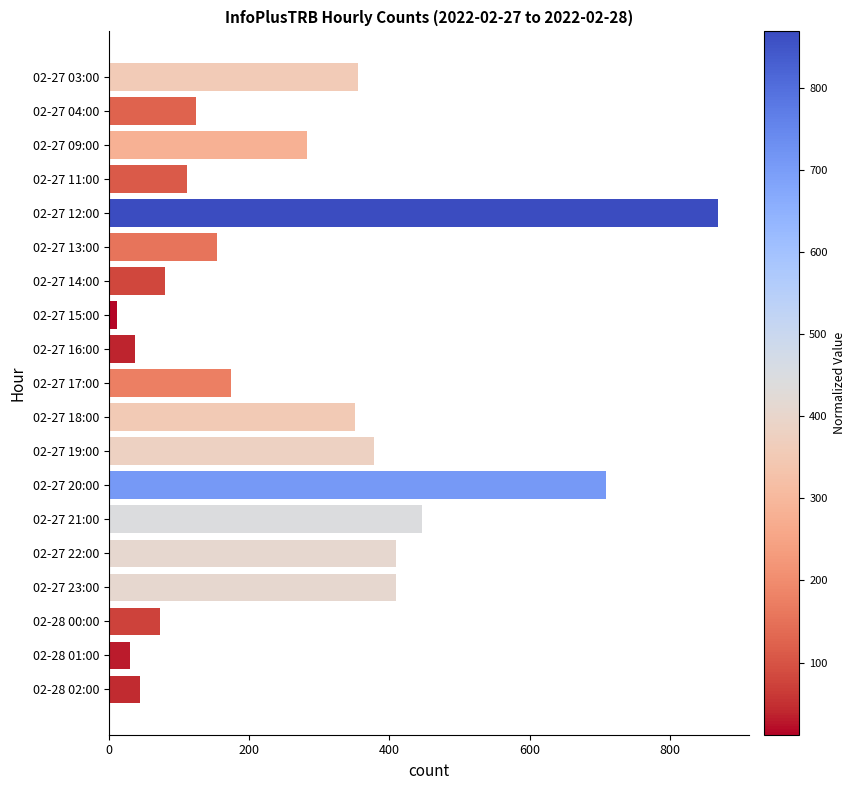

The chart shows a value of 8 at 02-27 16:00. True or false?

False